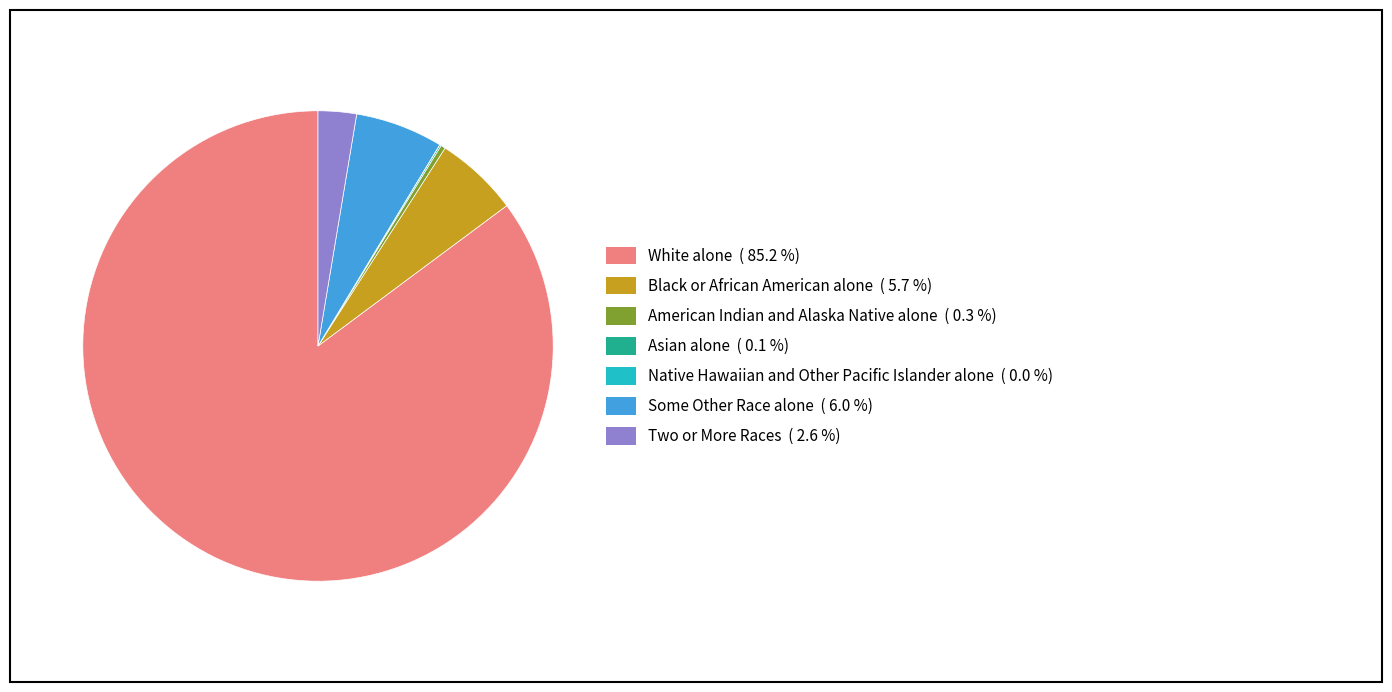

Is there any slice that represents more than half of the pie?

Yes